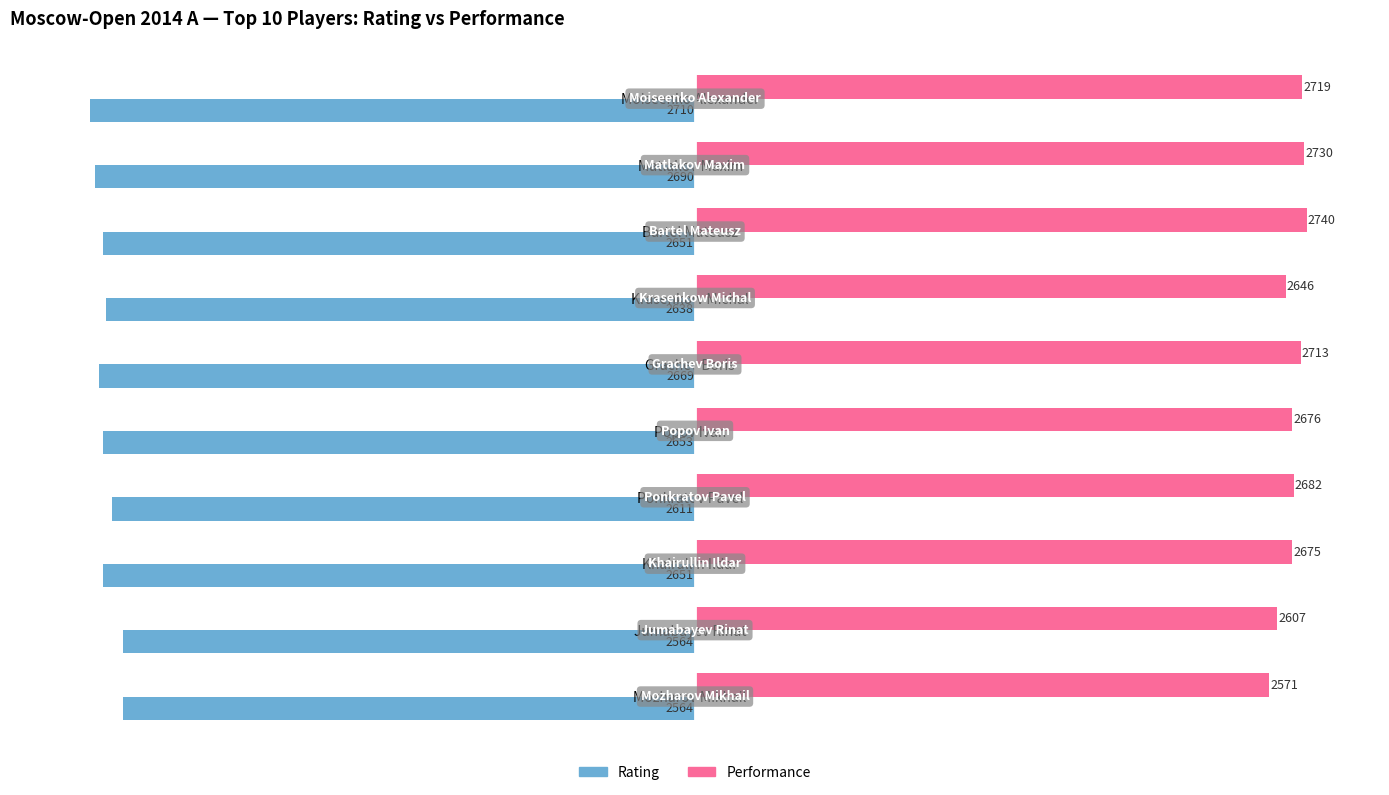

Which series has the largest range (max minus min)?

Performance